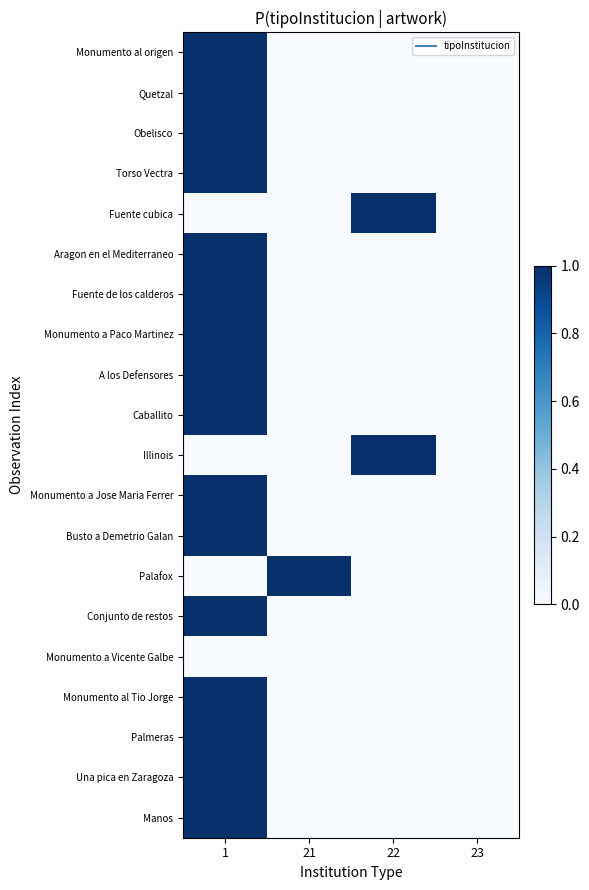

Which category has the highest value across all series?

1